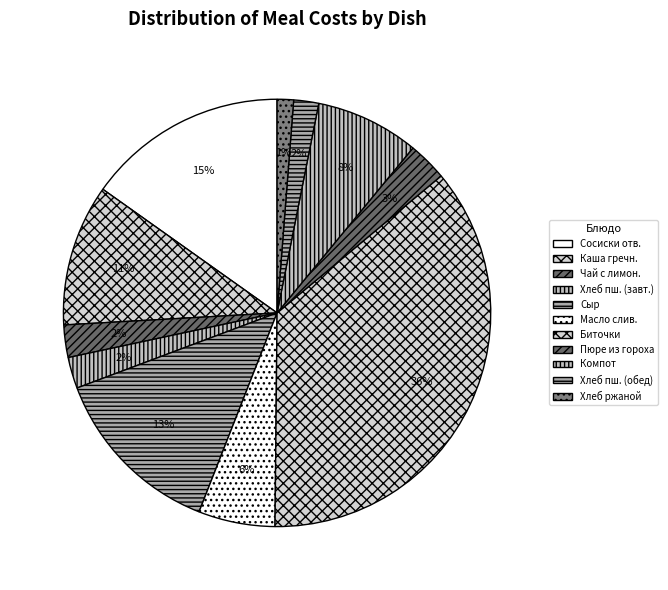

Is there a majority slice in this chart?

No